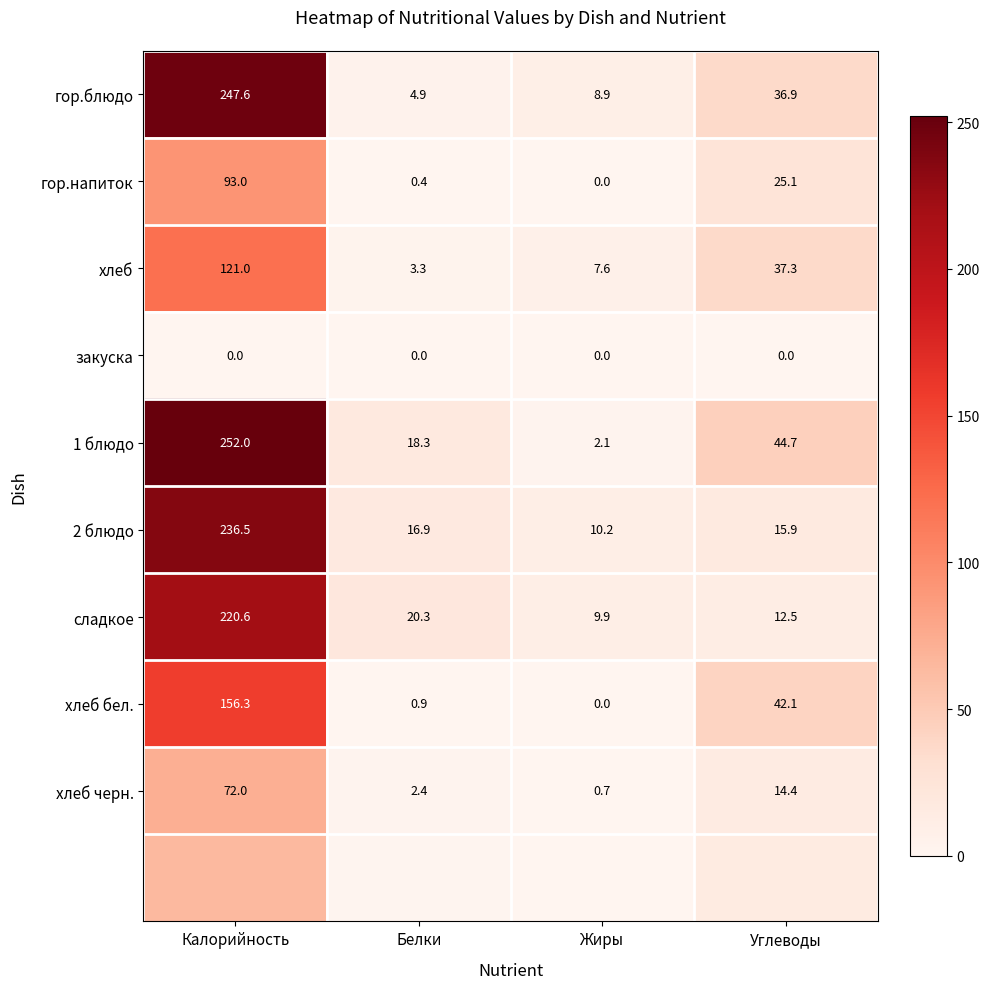

Is it true that 1 блюдо equals 62.2 at Углеводы?

False